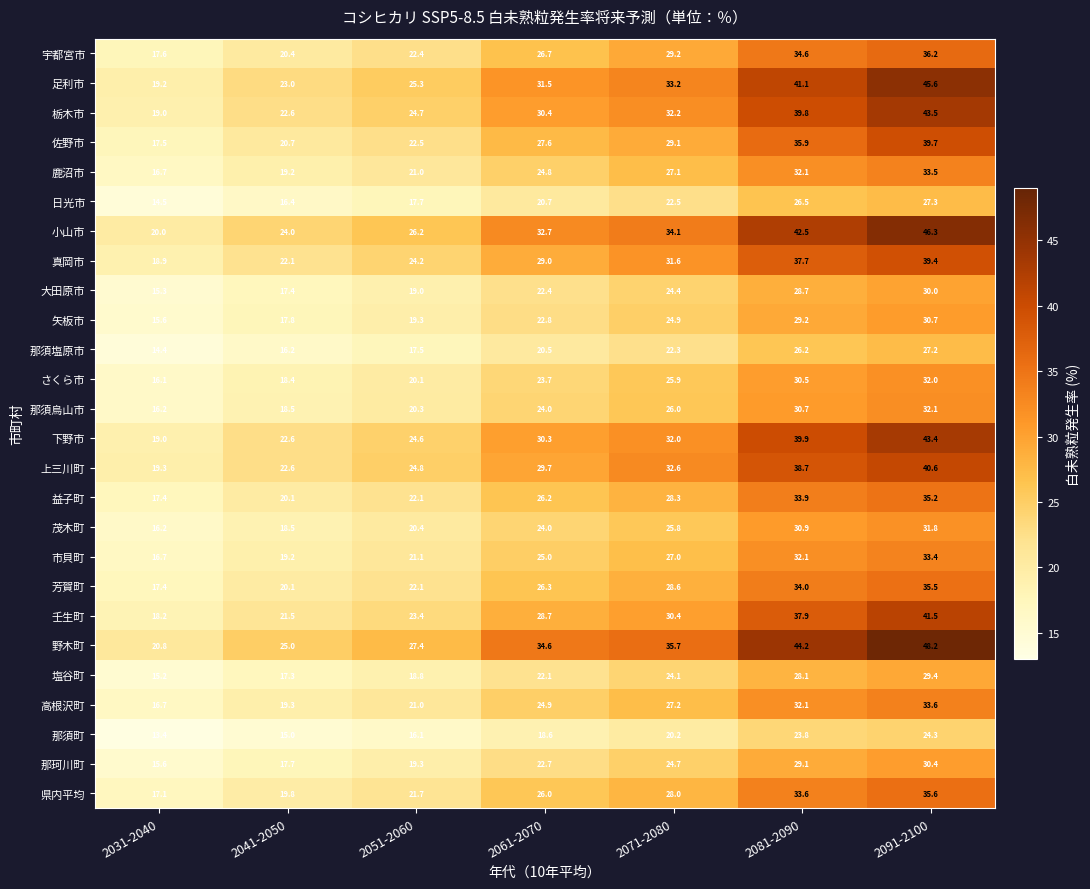

At 2091-2100, list the series in order from largest to smallest.

野木町, 小山市, 足利市, 栃木市, 下野市, 壬生町, 上三川町, 佐野市, 真岡市, 宇都宮市, 県内平均, 芳賀町, 益子町, 高根沢町, 鹿沼市, 市貝町, 那須烏山市, さくら市, 茂木町, 矢板市, 那珂川町, 大田原市, 塩谷町, 日光市, 那須塩原市, 那須町